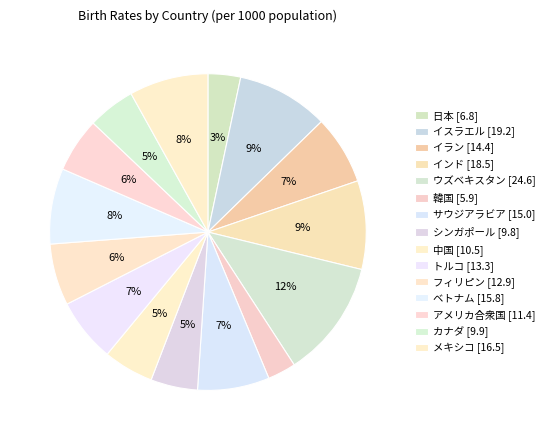

To the nearest percent, what is the combined percentage of カナダ and サウジアラビア?

12%